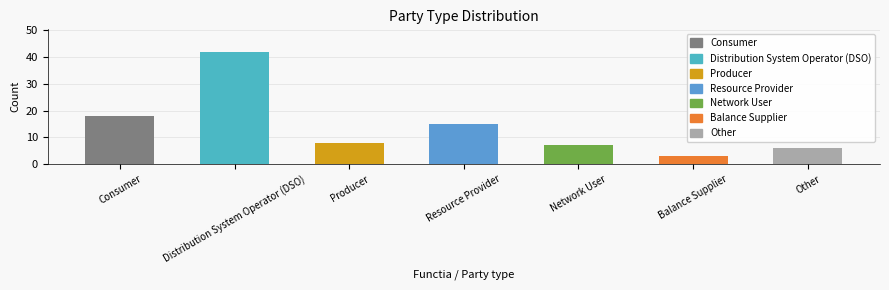

How many values are below 8?

3